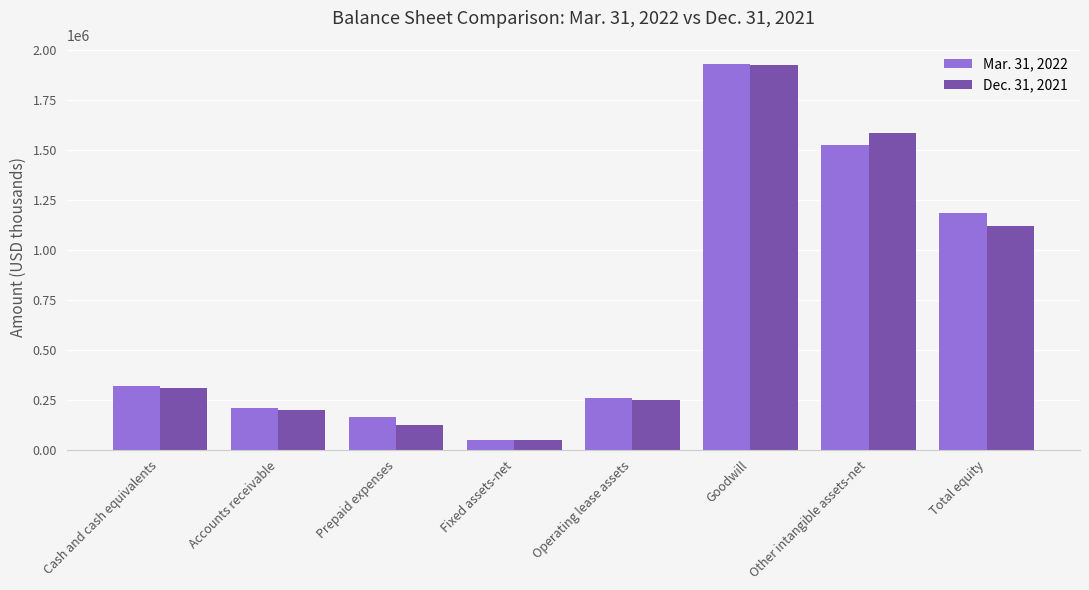

Rank the categories by Mar. 31, 2022 value from lowest to highest.

Fixed assets-net, Prepaid expenses, Accounts receivable, Operating lease assets, Cash and cash equivalents, Total equity, Other intangible assets-net, Goodwill